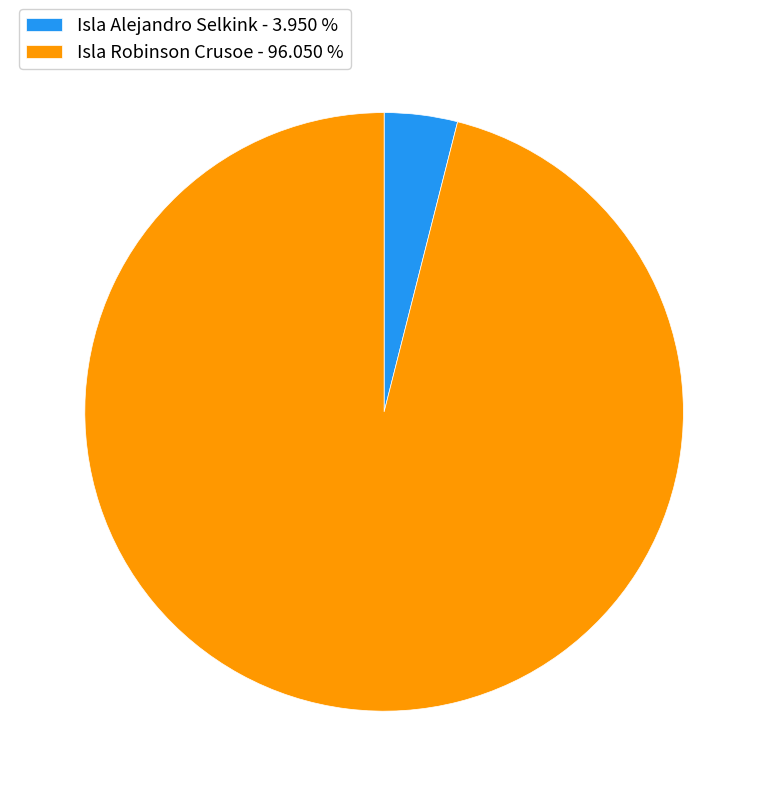

Which category accounts for the majority?

Isla Robinson Crusoe